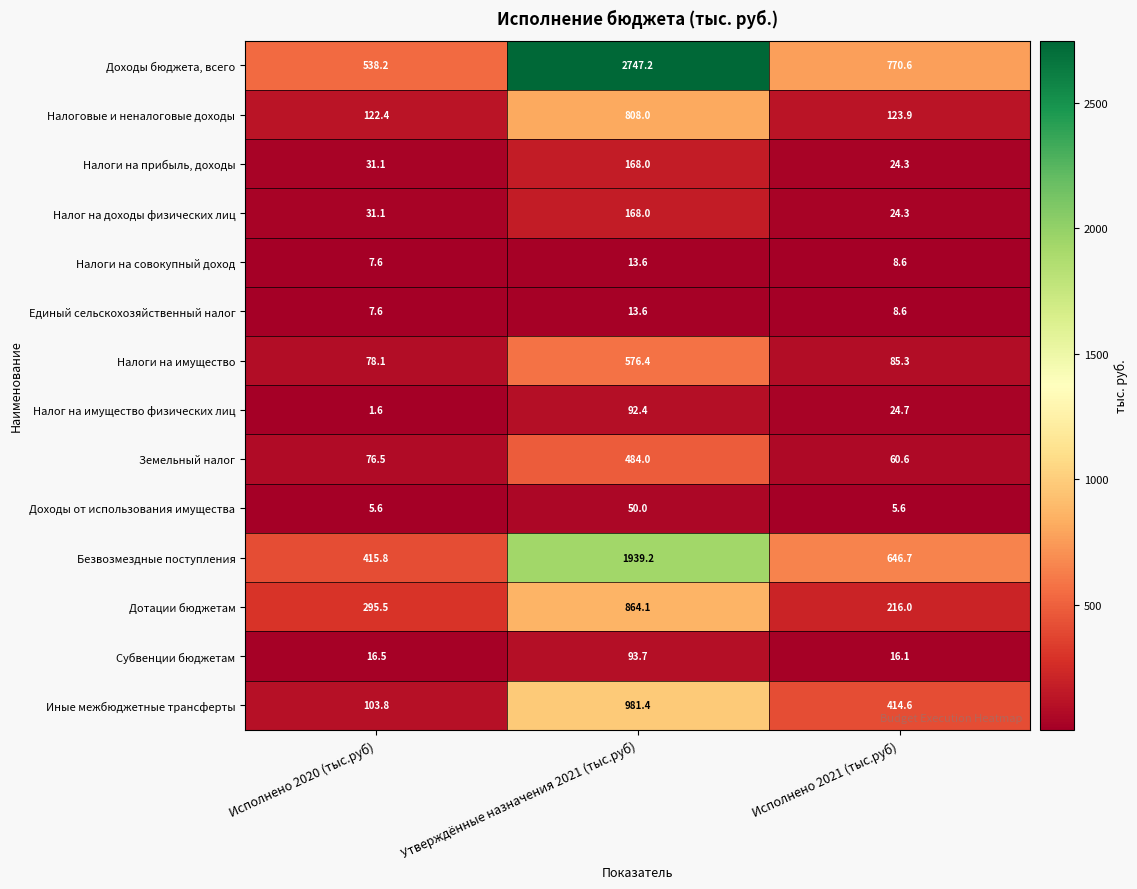

What is the spread (max minus min) of values at Исполнено 2021 (тыс.руб)?

765.0